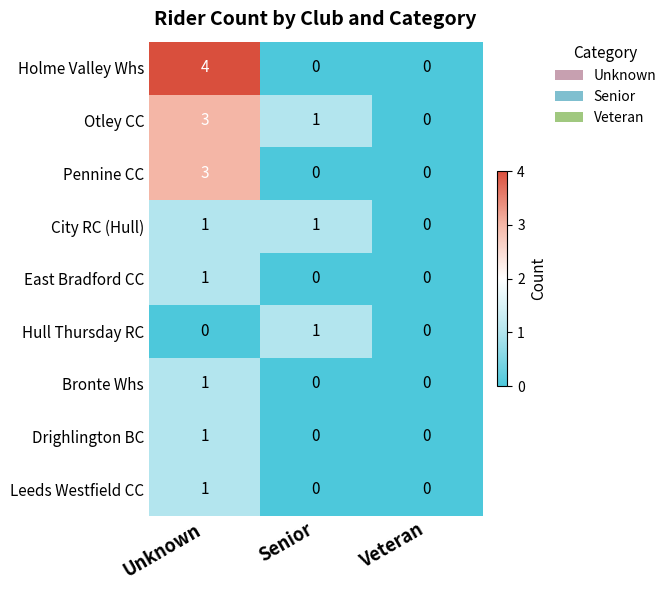

The East Bradford CC series shows 1 at Veteran. True or false?

False